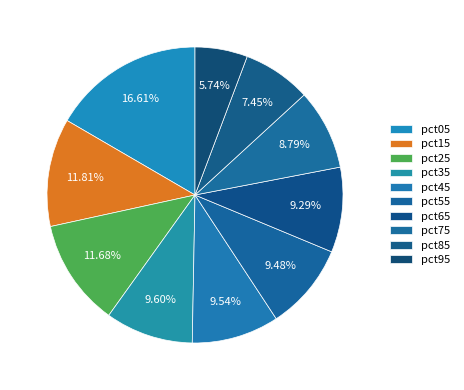

Count the number of slices in the pie.

10